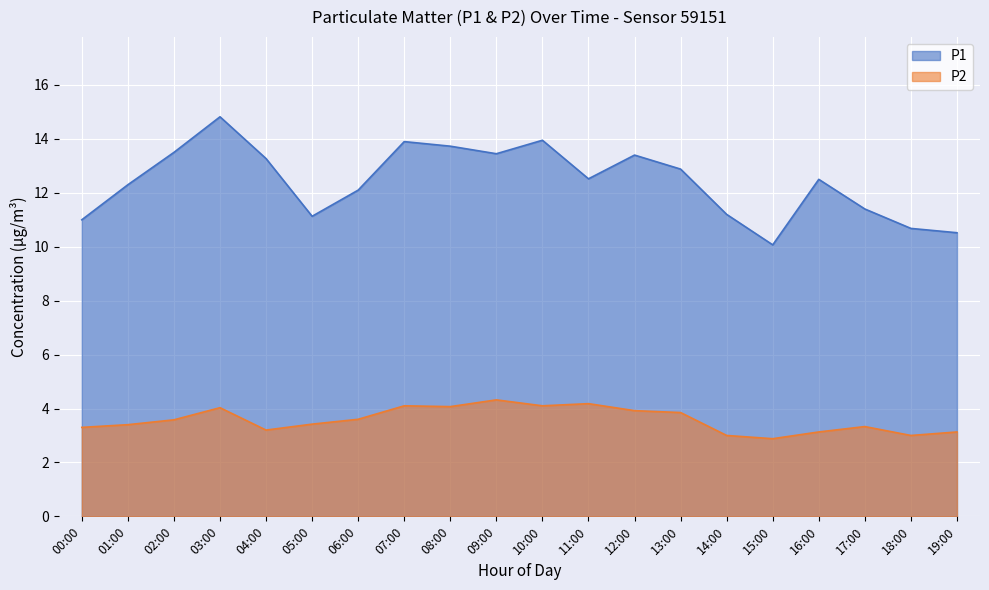

What is the greatest value displayed?

14.8